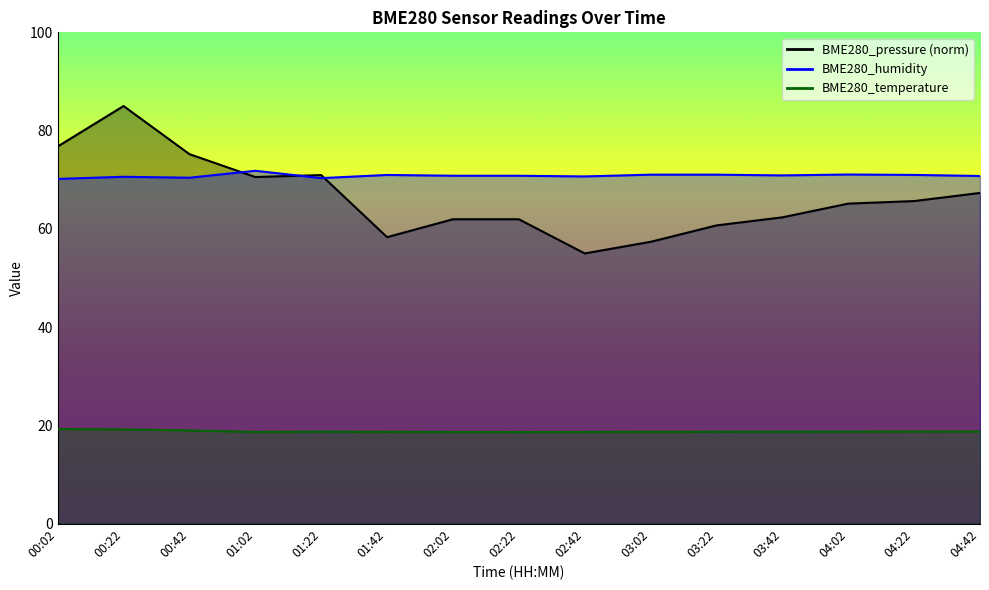

Which series has the widest spread of values?

BME280_pressure_norm